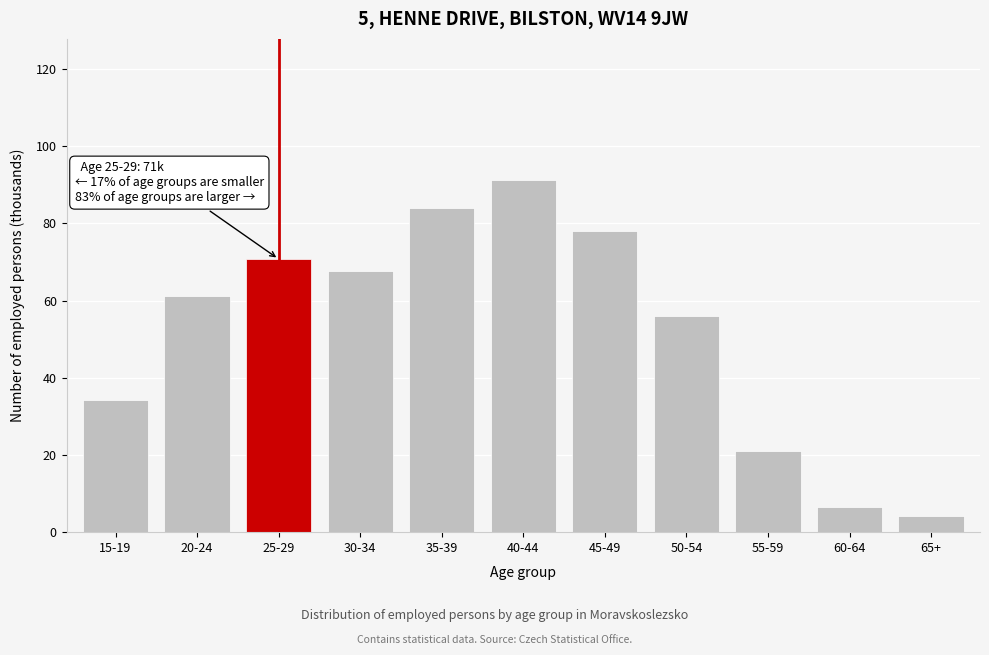

What is the difference between the second highest and minimum values?

79.8